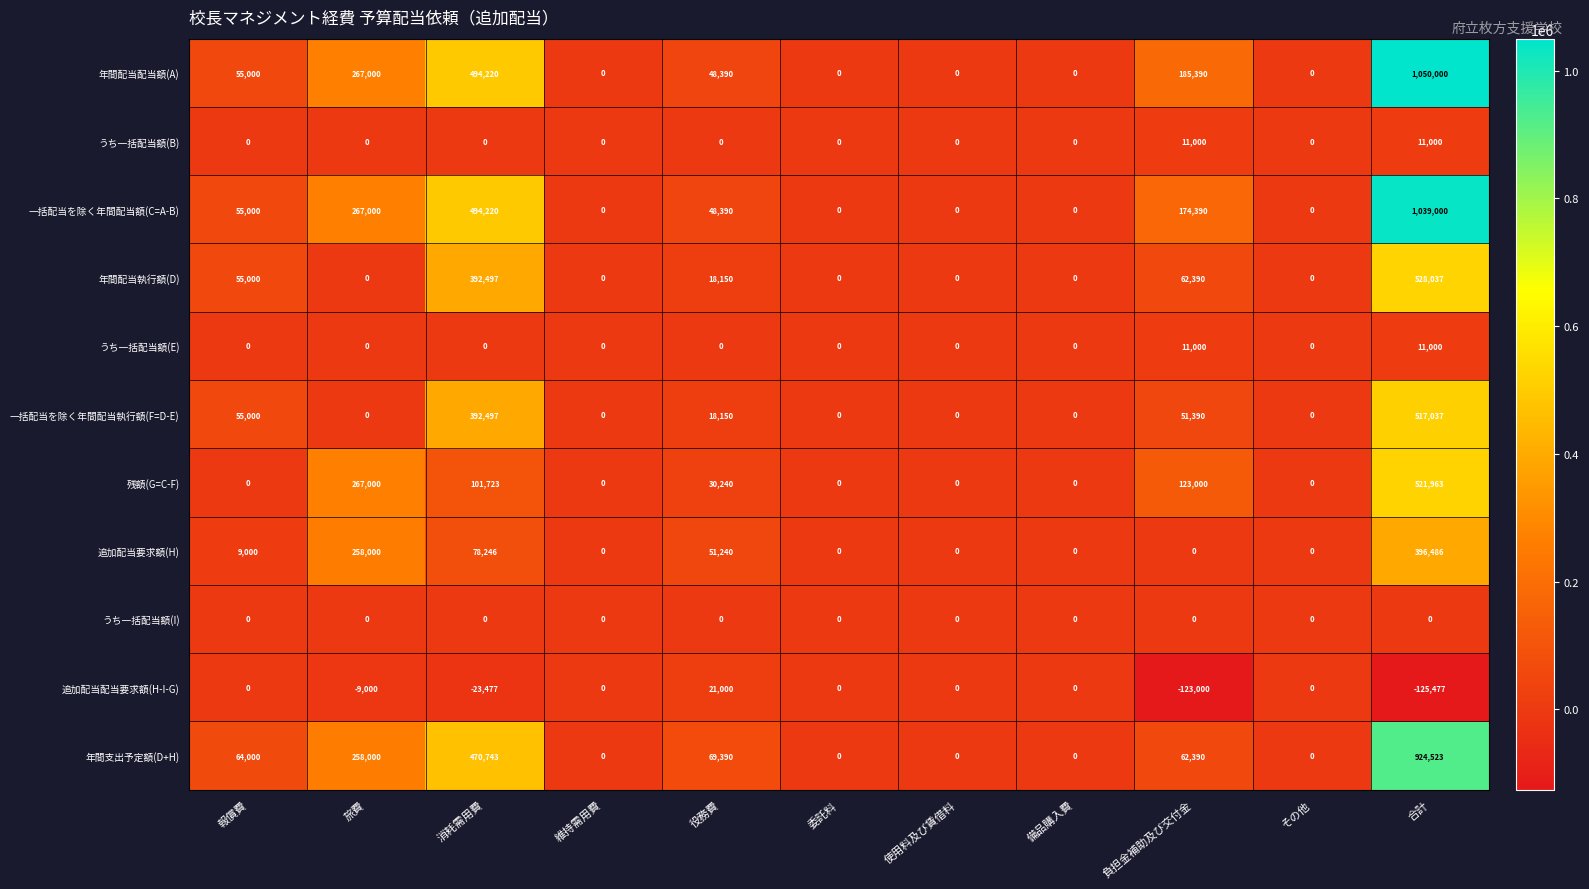

Which series has the largest range (max minus min)?

年間配当配当額(A)